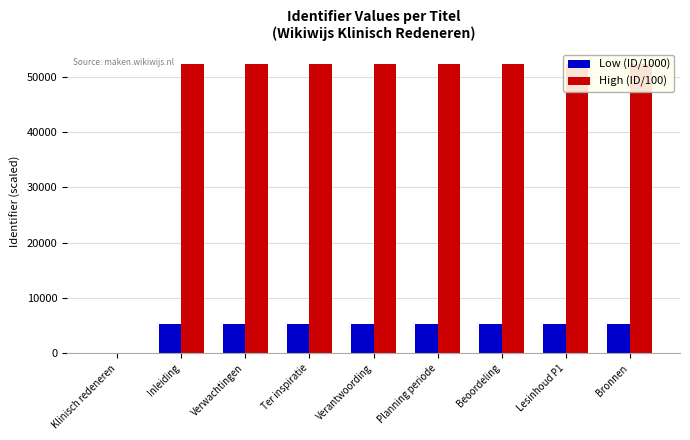

Reading left to right, what are all the values shown in this chart?

Low (ID/1000): Klinisch redeneren=0	Inleiding=5239	Verwachtingen=5239	Ter inspiratie=5239	Verantwoording=5239	Planning periode=5239	Beoordeling=5239	Lesinhoud P1=5239	Bronnen=5239
High (ID/100): Klinisch redeneren=0	Inleiding=52398	Verwachtingen=52398	Ter inspiratie=52398	Verantwoording=52398	Planning periode=52398	Beoordeling=52398	Lesinhoud P1=52398	Bronnen=52398